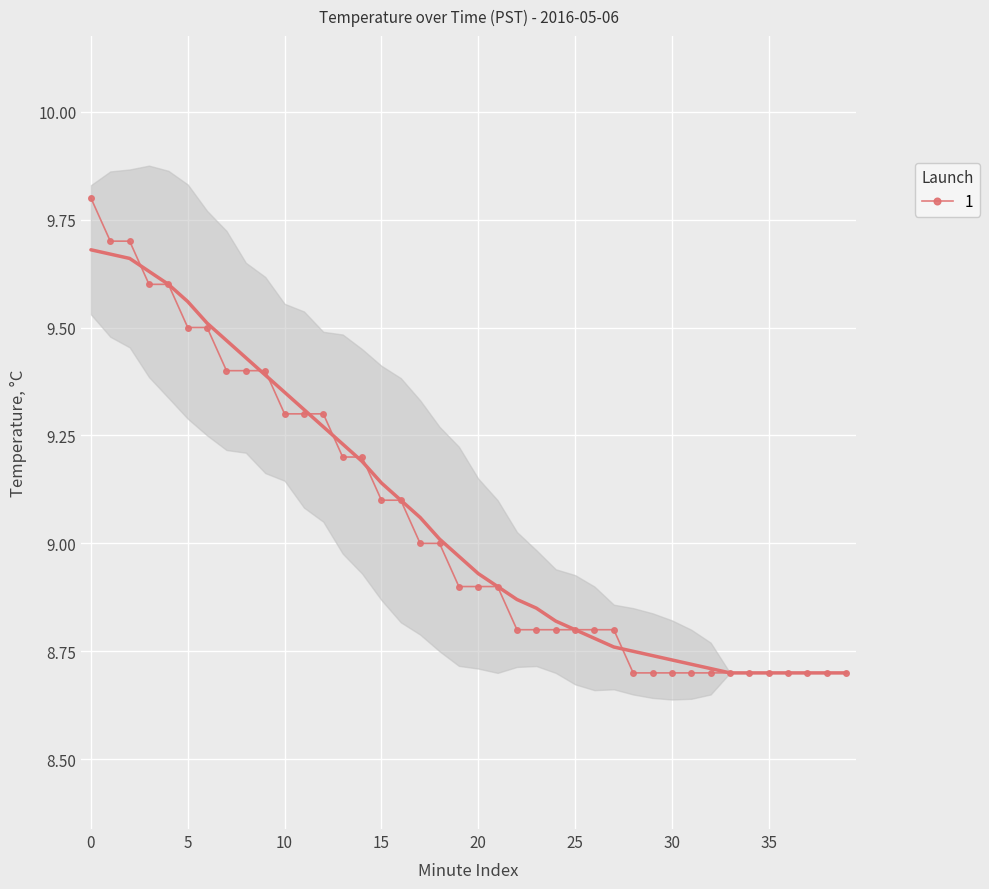

What is the value of the 38th point from the left?

8.7